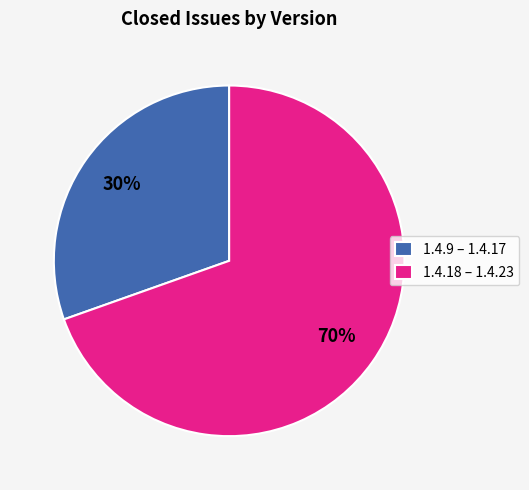

To the nearest percent, what portion does 1.4.9 – 1.4.17 represent?

30%